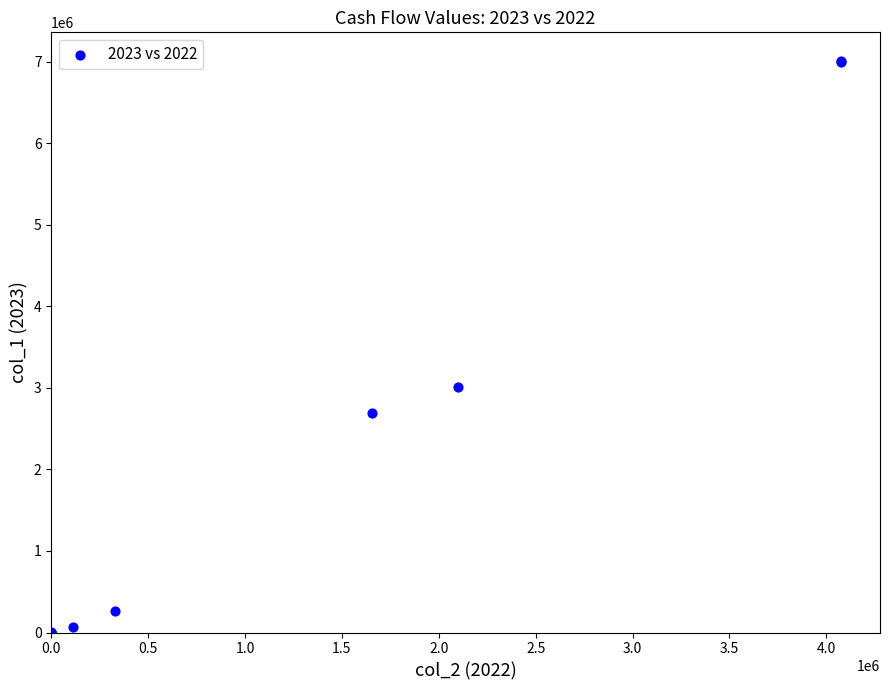

What Y value in the scatter plot is closest to 3504228?

3014469.7